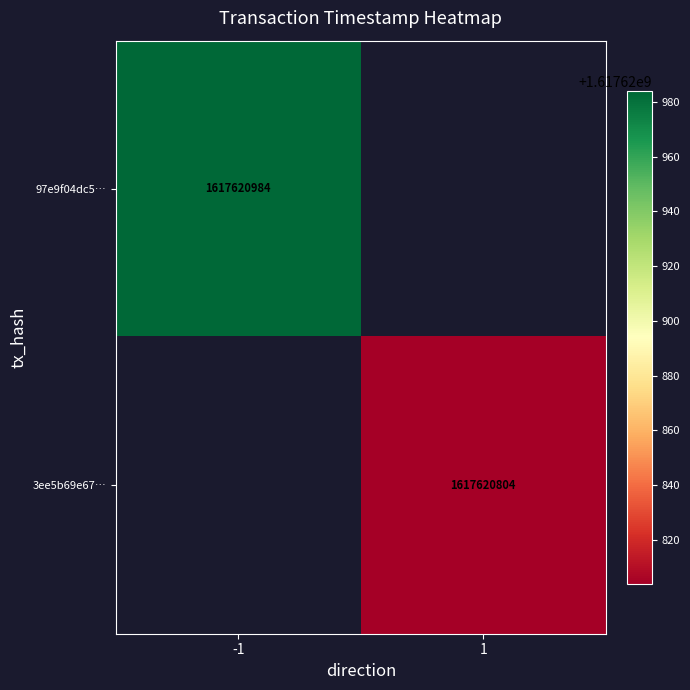

Reading left to right, transcribe all the data shown in this chart.

97e9f04dc5cad3aad562aa259251f79bce3bba2: -1	1617620984
3ee5b69e67538e548df165d36ded246ac9695a9: 1	1617620804